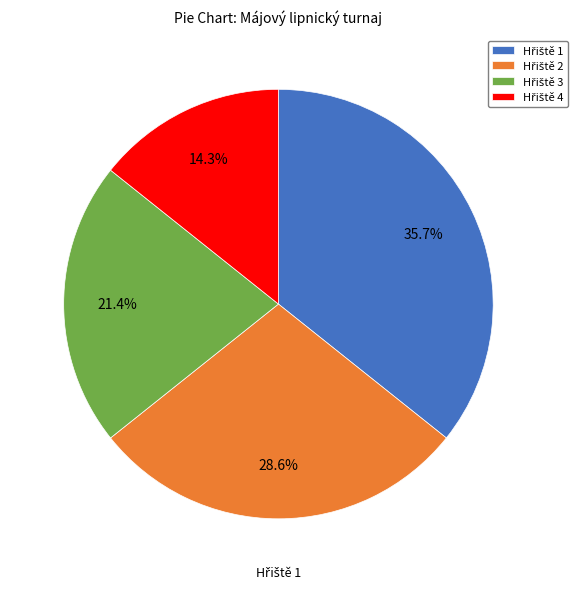

Is Hřiště 1 the majority of the pie?

No